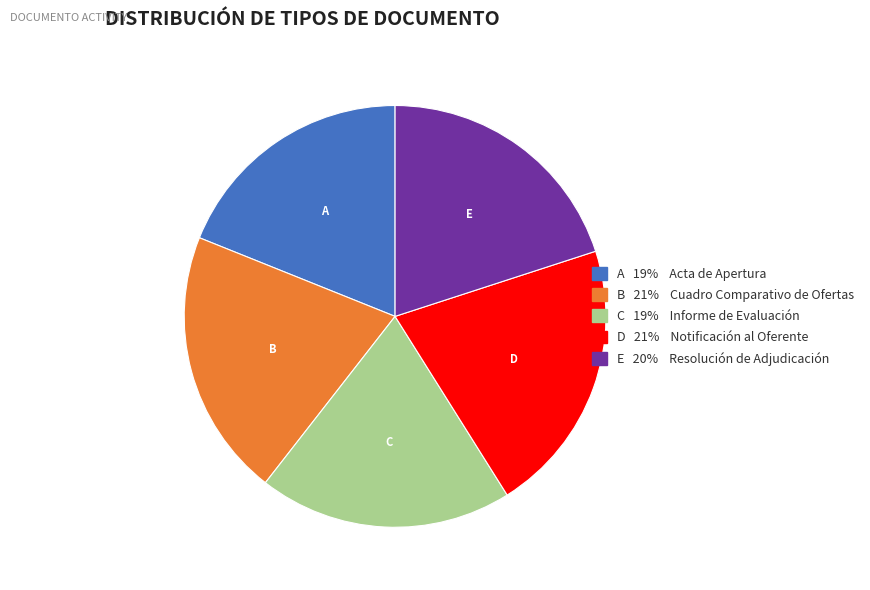

Is there a majority slice in this chart?

No